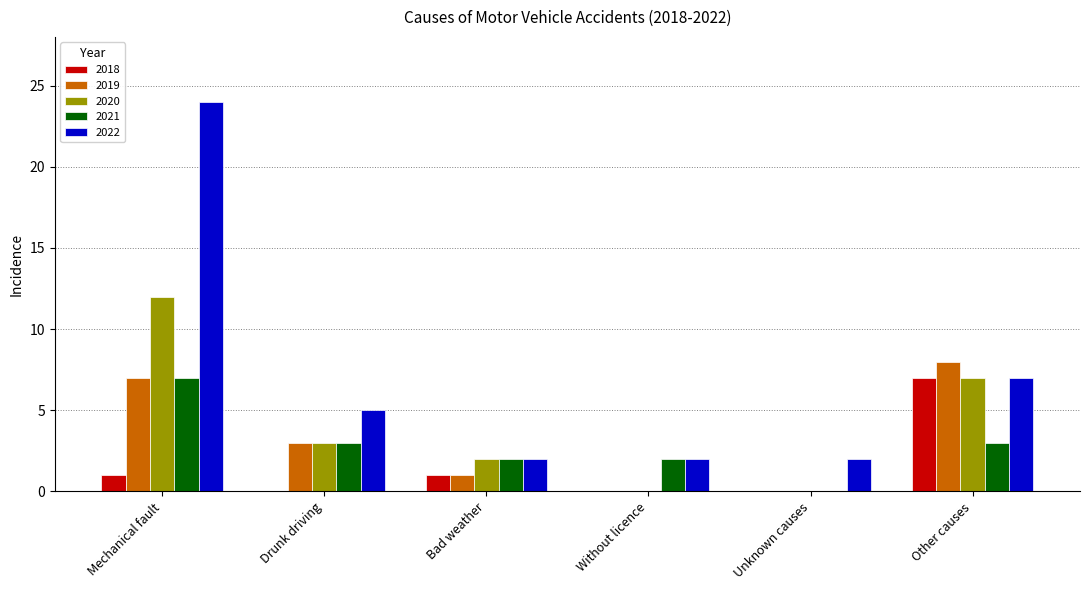

At which label does 2019 first exceed 3?

Mechanical fault